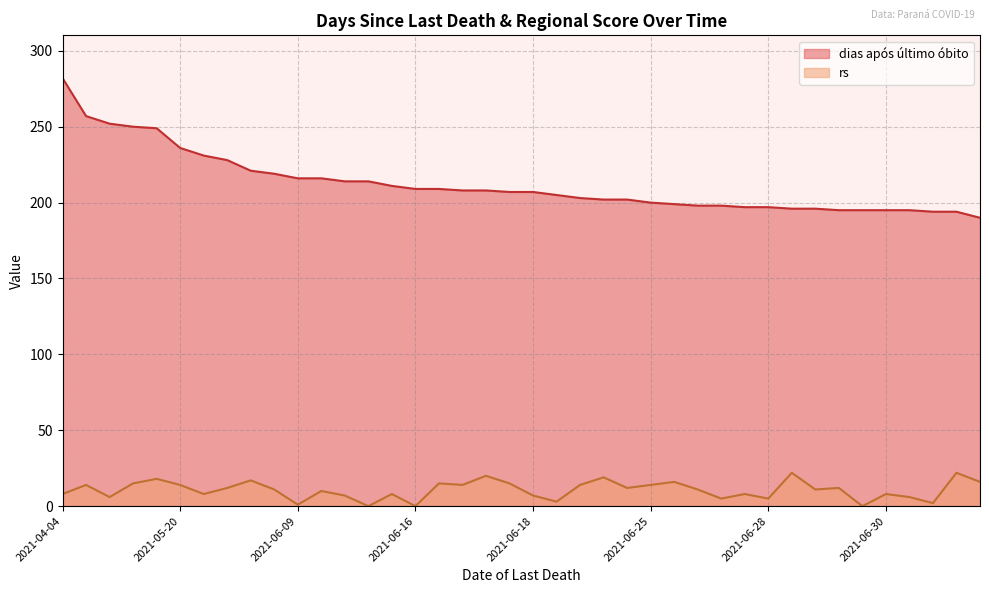

True or false: dias após último óbito and rs cross at least once.

False